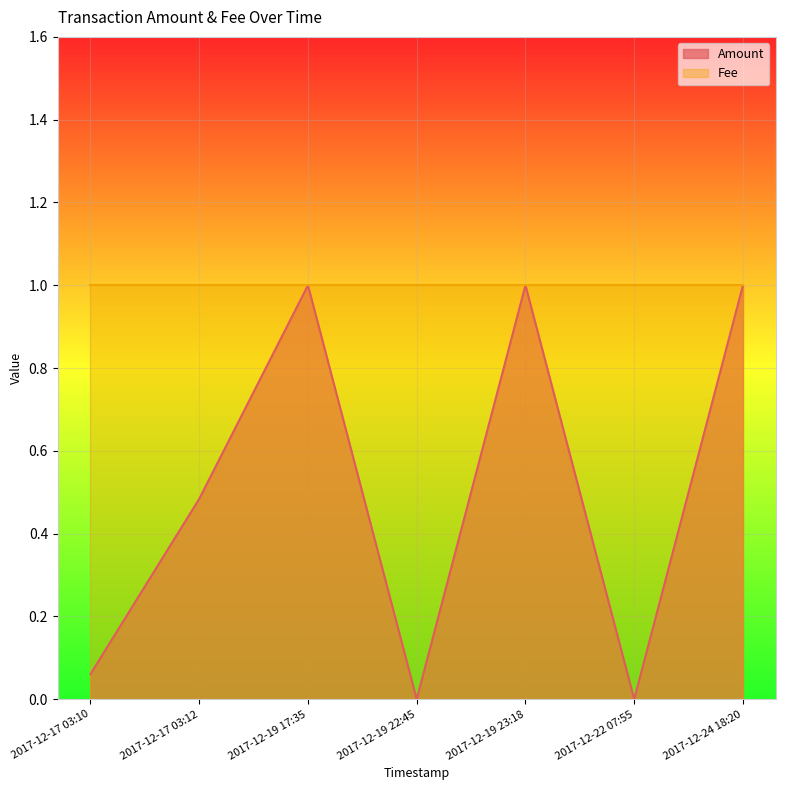

What is the difference between the values at 2017-12-19 23:18 and 2017-12-22 07:55?

1.0